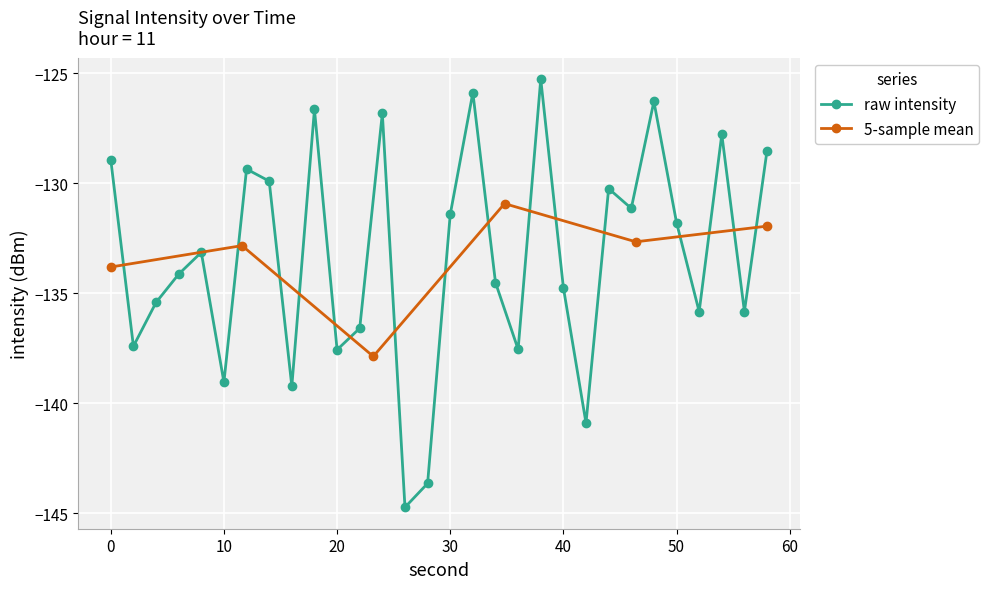

How many categories are shown in the chart?

30